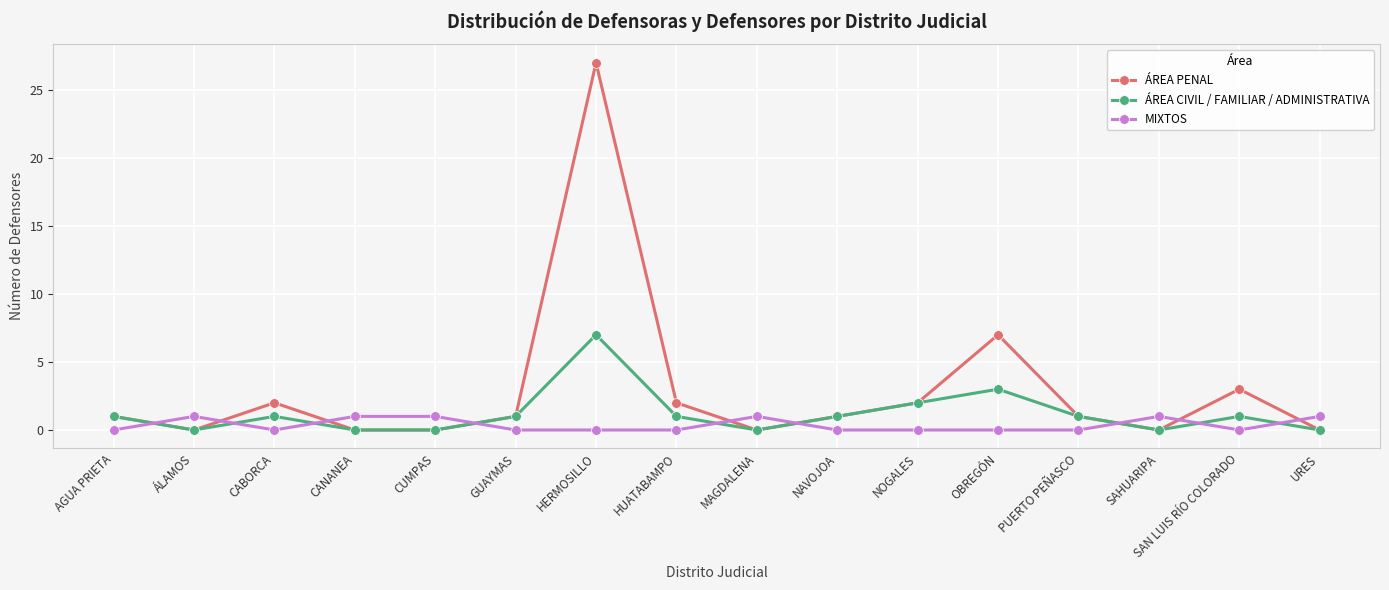

Which series has the largest total across all categories?

ÁREA PENAL